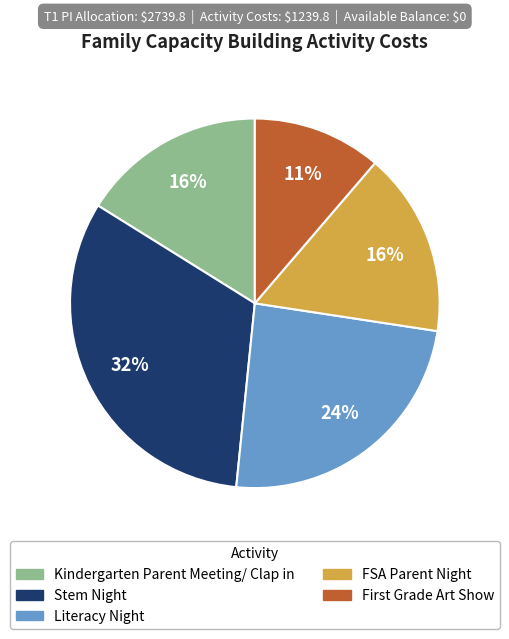

To the nearest percent, what is the difference between the Literacy Night and Kindergarten Parent Meeting/ Clap in slice percentages?

8%